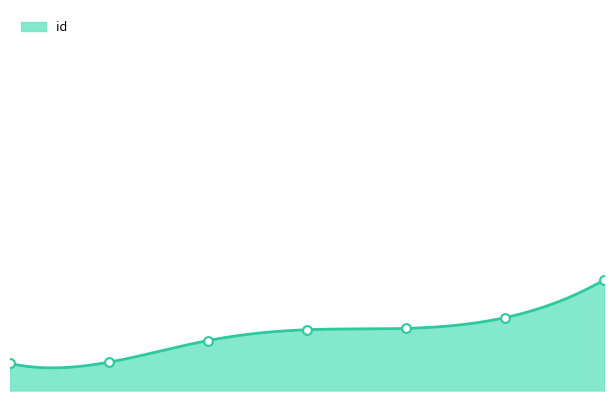

What is the ratio of the value at 6 to the value at 1?

1.0